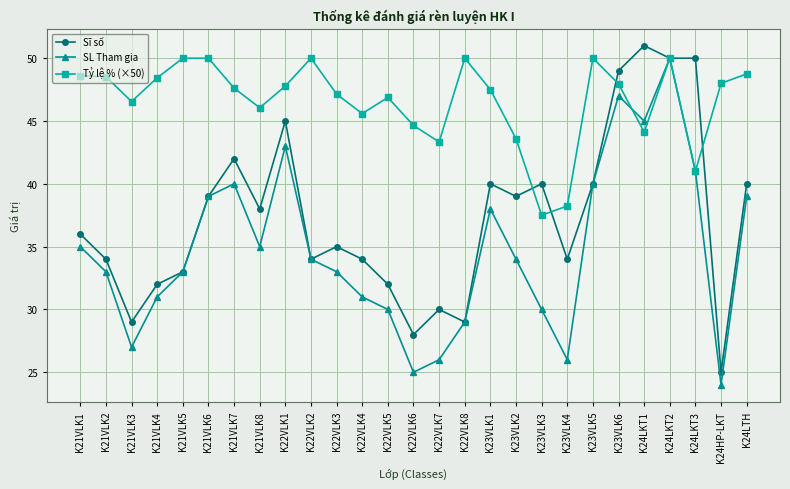

Read the SL Tham gia value at K22VLK8.

29.0